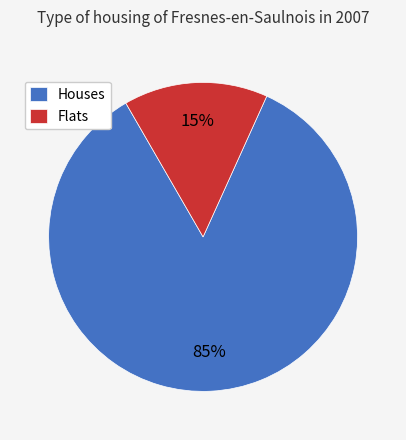

True or false: Houses accounts for 85% of the total.

True